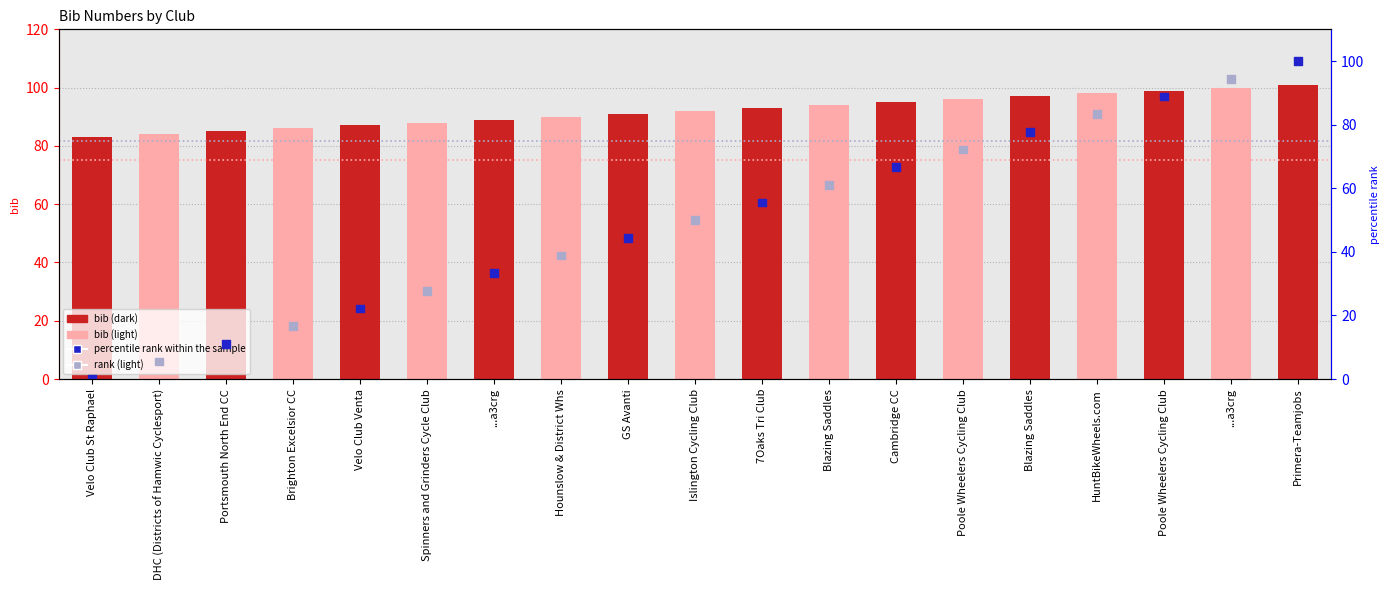

At which category is the sum across all series the highest?

Primera-Teamjobs